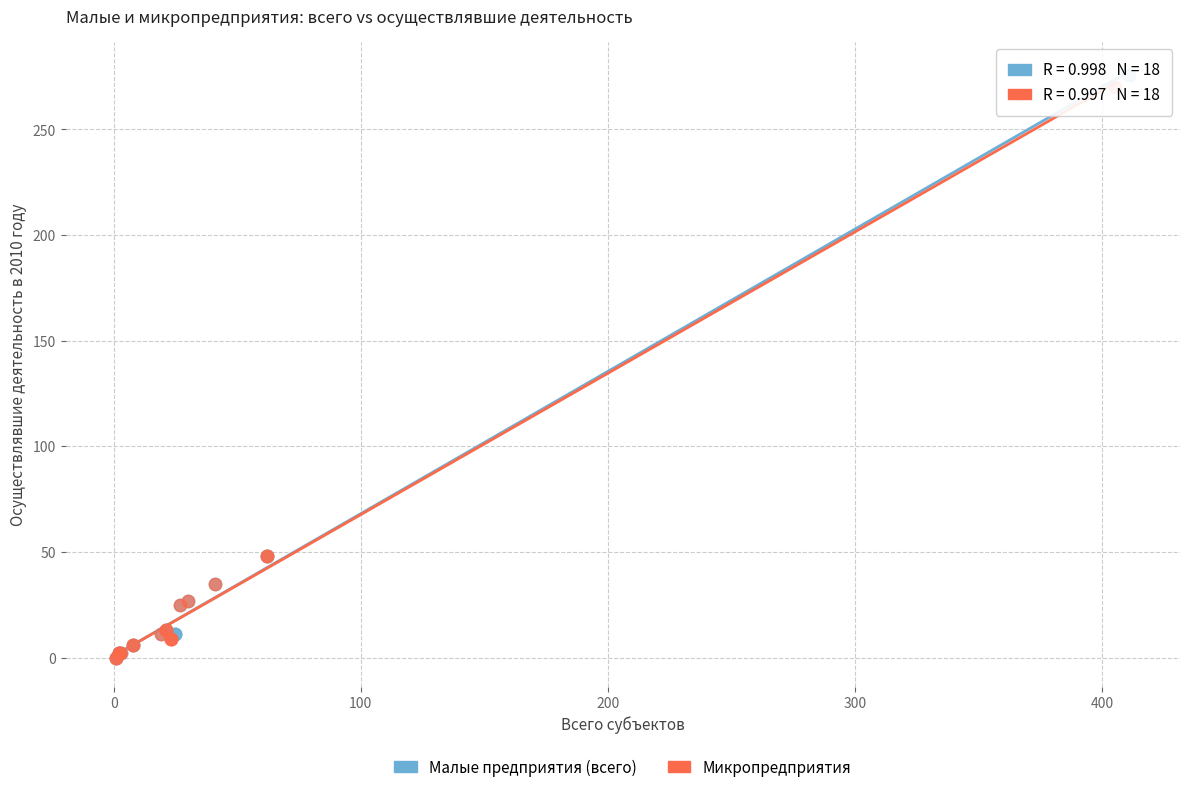

What are all the series names shown in the legend?

Малые предприятия (всего), Микропредприятия